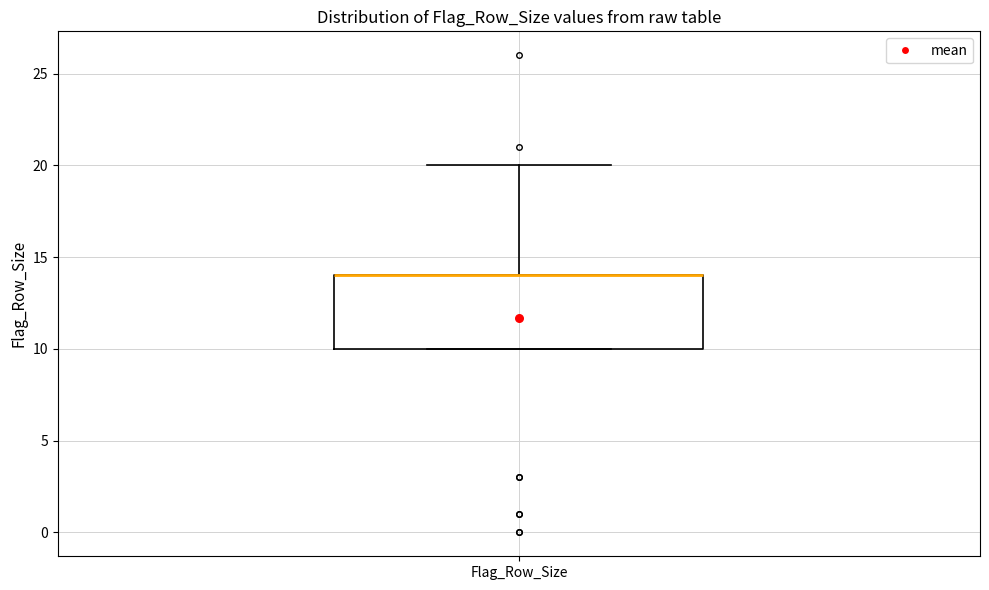

Transcribe this box plot: give where the median line is, the range the box spans, and where the two whiskers end, as read against the y-axis. The values are not printed on the chart, so give them approximately, as read against the axis.

median 14 (drawn on the box's upper edge), box 10 to 14, whiskers 10 to 20